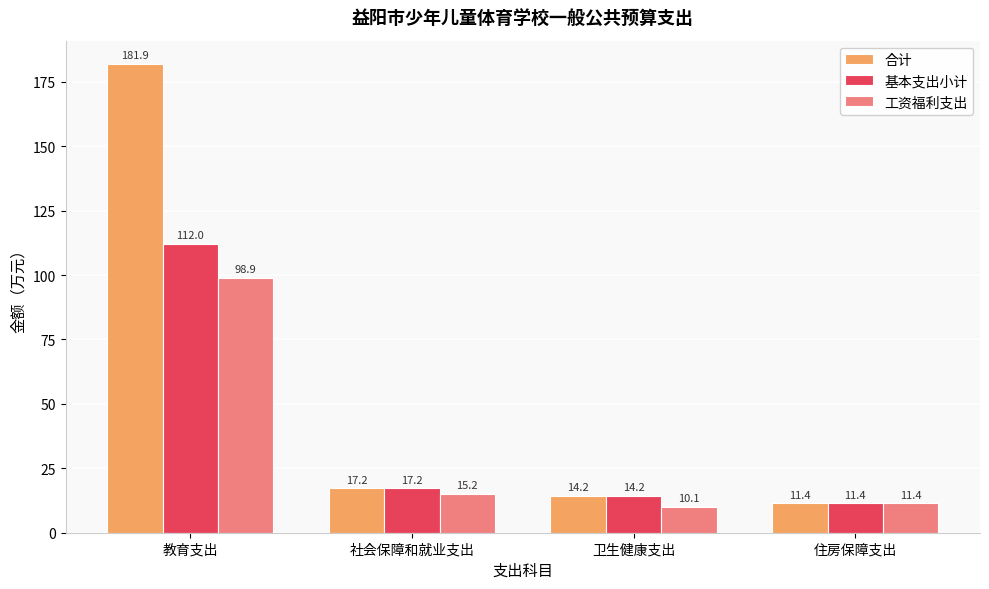

Does the chart contain any negative values?

No